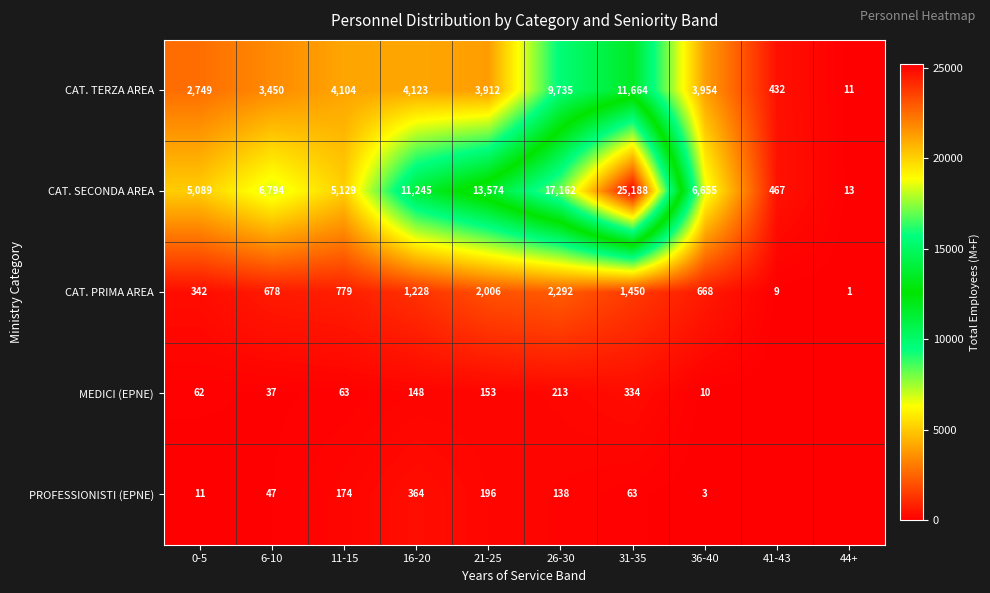

What is the average value of the CAT. TERZA AREA series?

4413